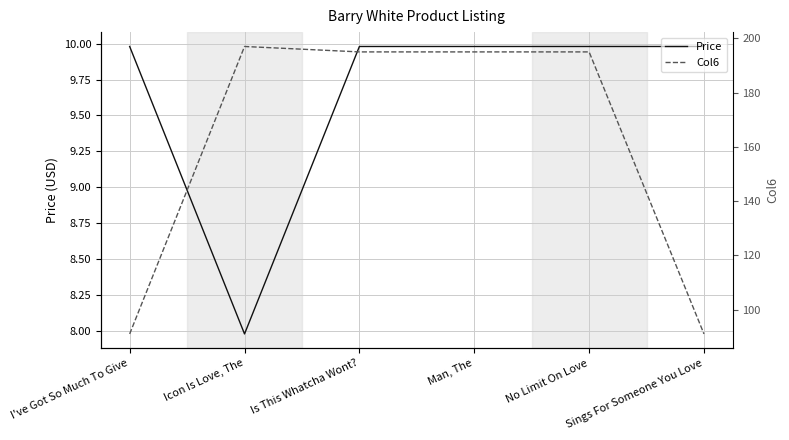

List the series in order of their peak value, lowest first.

Price, Col6